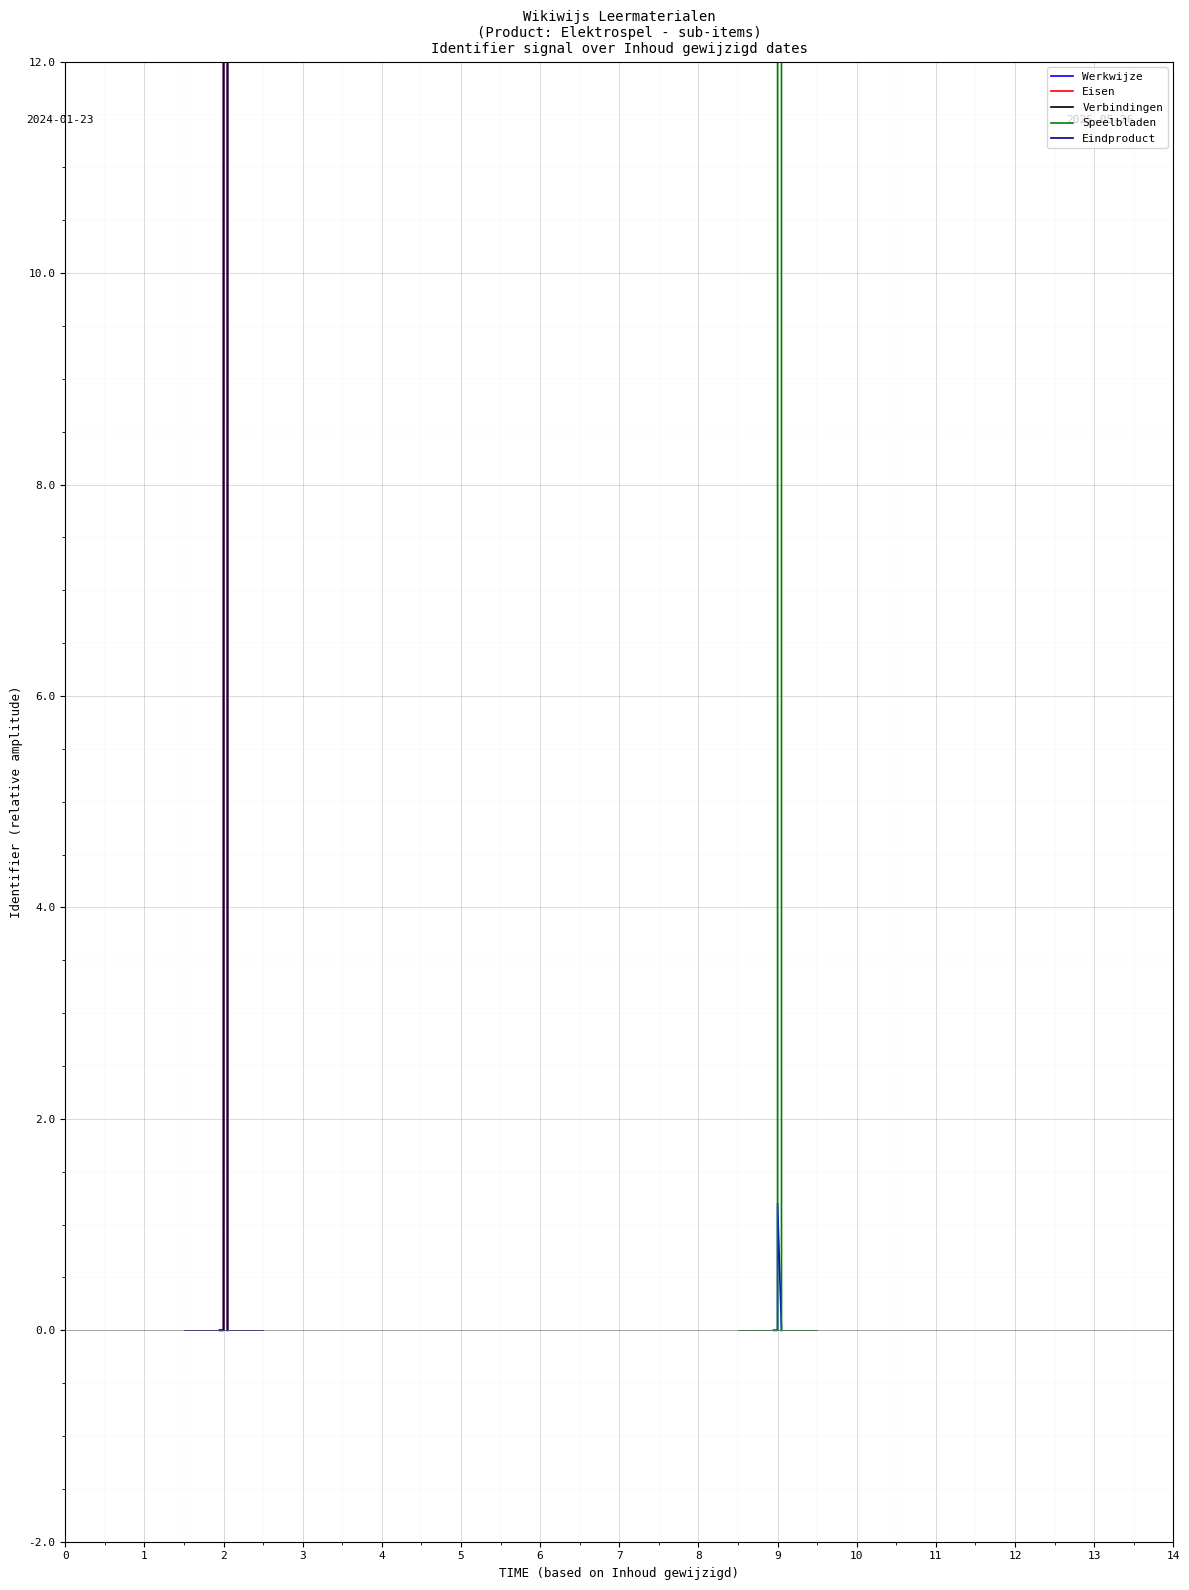

Reading left to right, transcribe all the data shown in this chart.

Werkwijze: 0.0	0.0	1.2	0.0
Eisen: 0.0	0.0	2284.6	0.0
Verbindingen: 0.0	0.0	2284.8	0.0
Speelbladen: 0.0	0.0	2285.0	0.0
Eindproduct: 0.0	0.0	2293.8	0.0